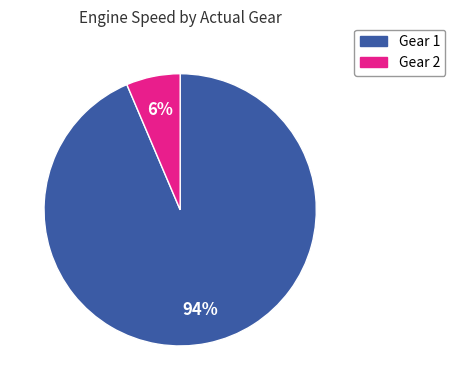

Which has a higher value, Gear 2 or Gear 1?

Gear 1